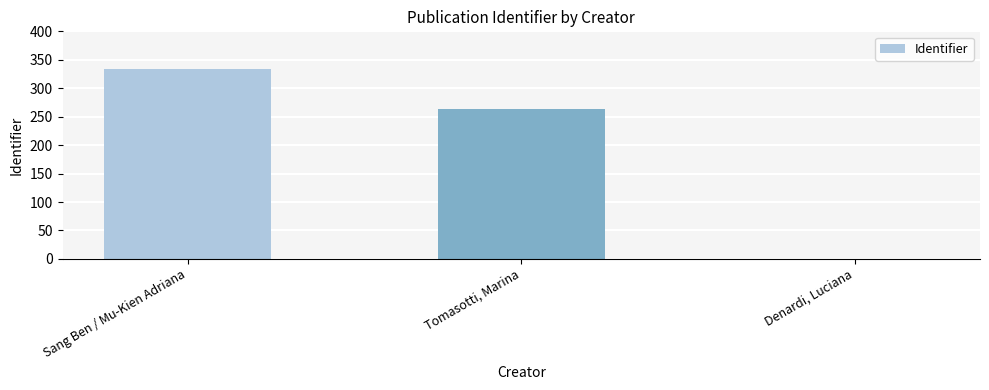

Read the value at Tomasotti, Marina, to the nearest 5.

265